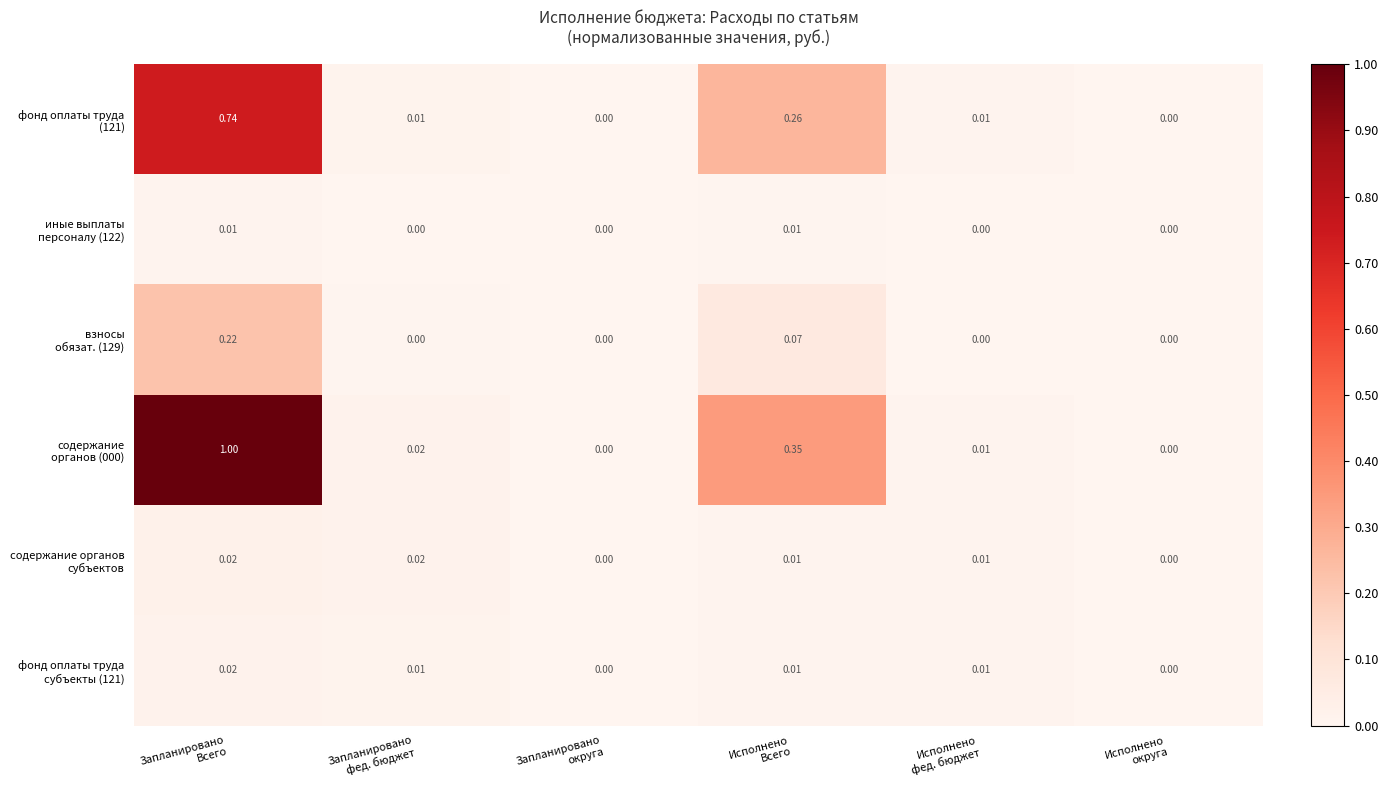

Count the number of categories in the chart.

6